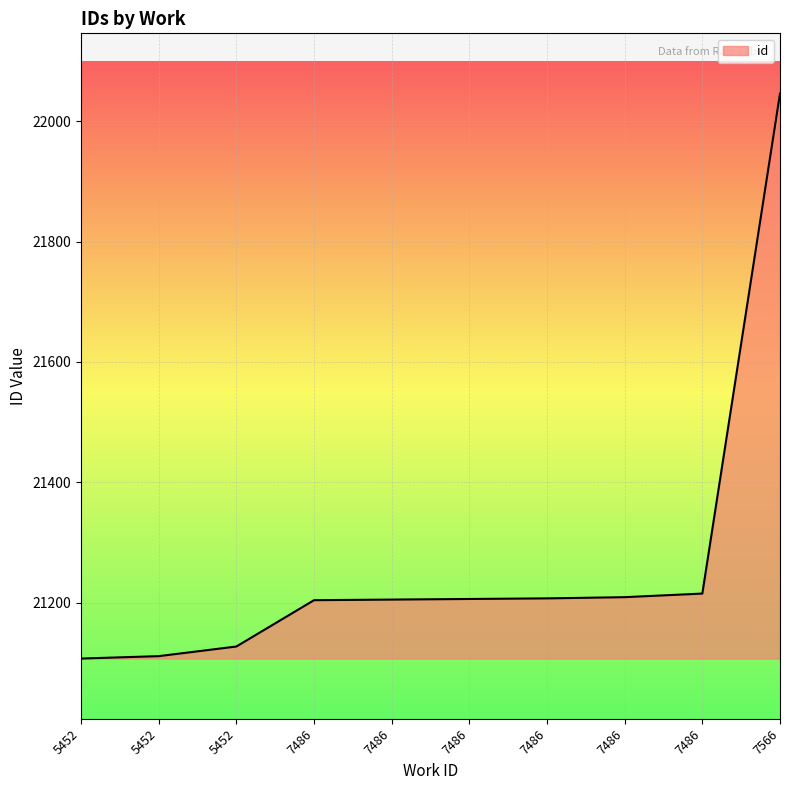

Reading left to right, what are all the values shown in this chart?

21107	21111	21127	21204	21205	21206	21207	21209	21215	22046